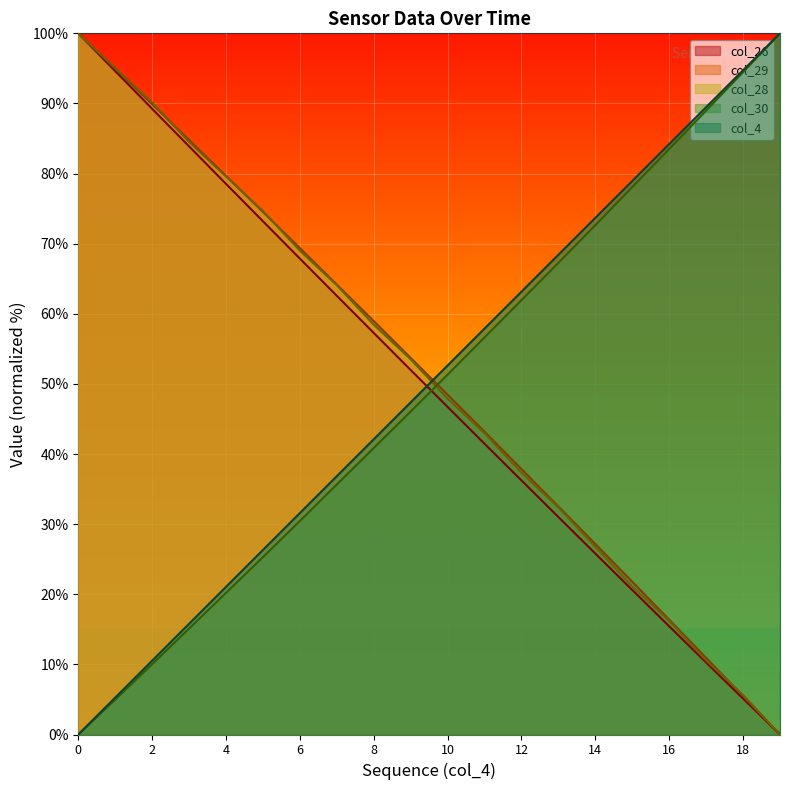

How many values in the col_30 series exceed 51?

10